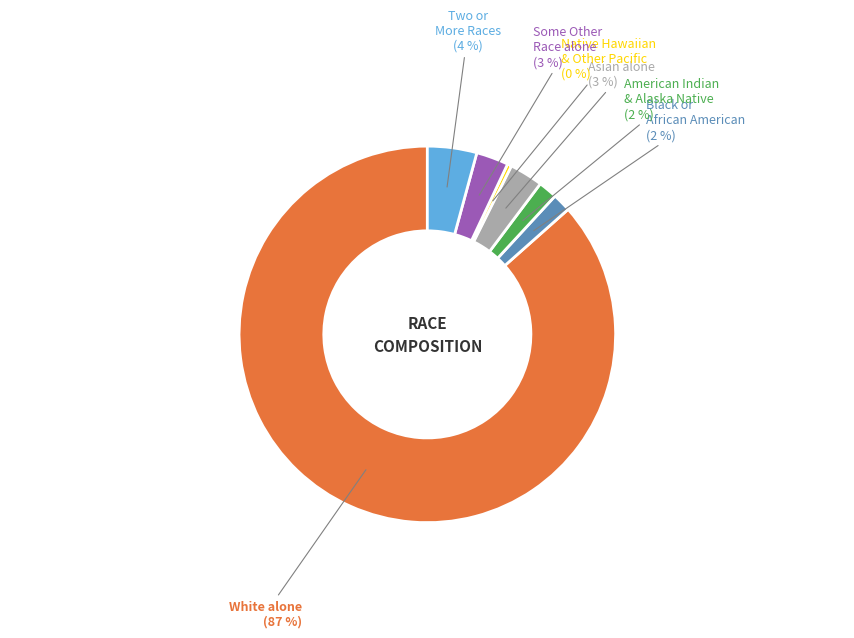

What is the largest slice in the pie chart?

White alone